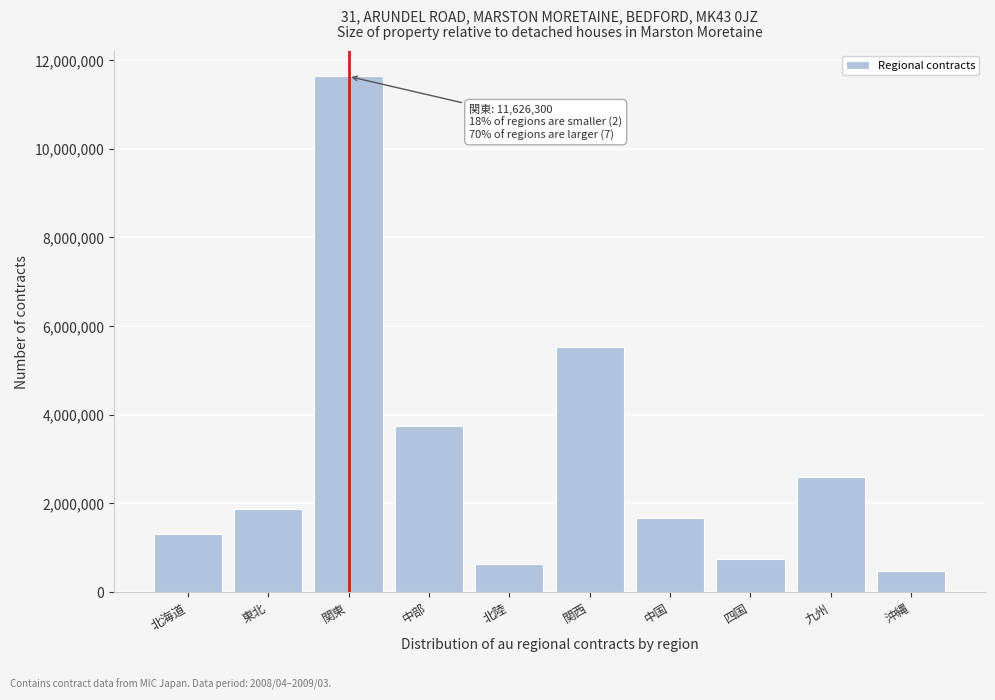

Reading left to right, what are all the values shown in this chart?

1322800	1881600	11626300	3751900	630900	5522300	1673000	753200	2591600	467000